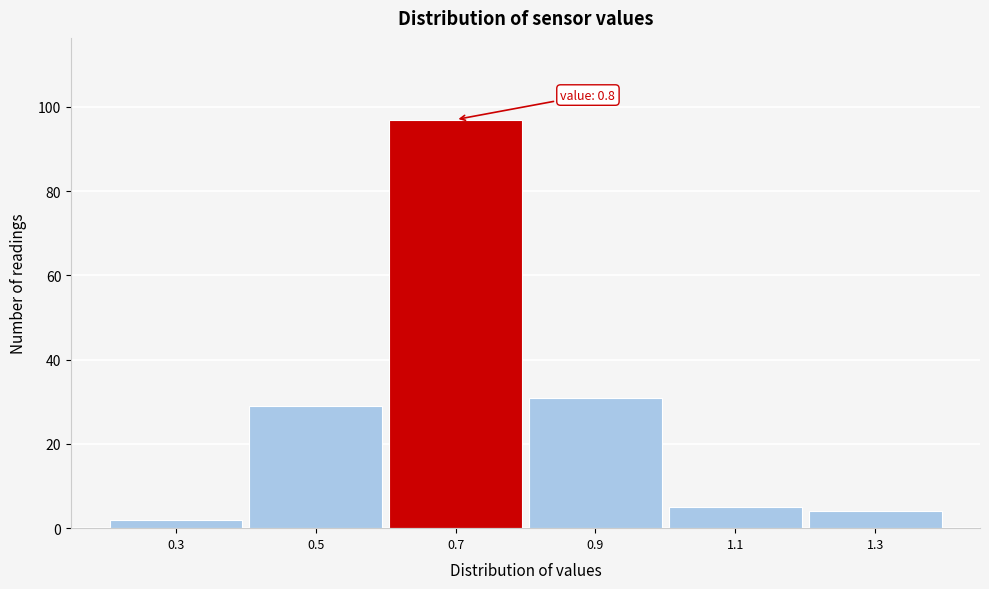

Reading left to right, extract all data points from this chart.

2	29	97	31	5	4